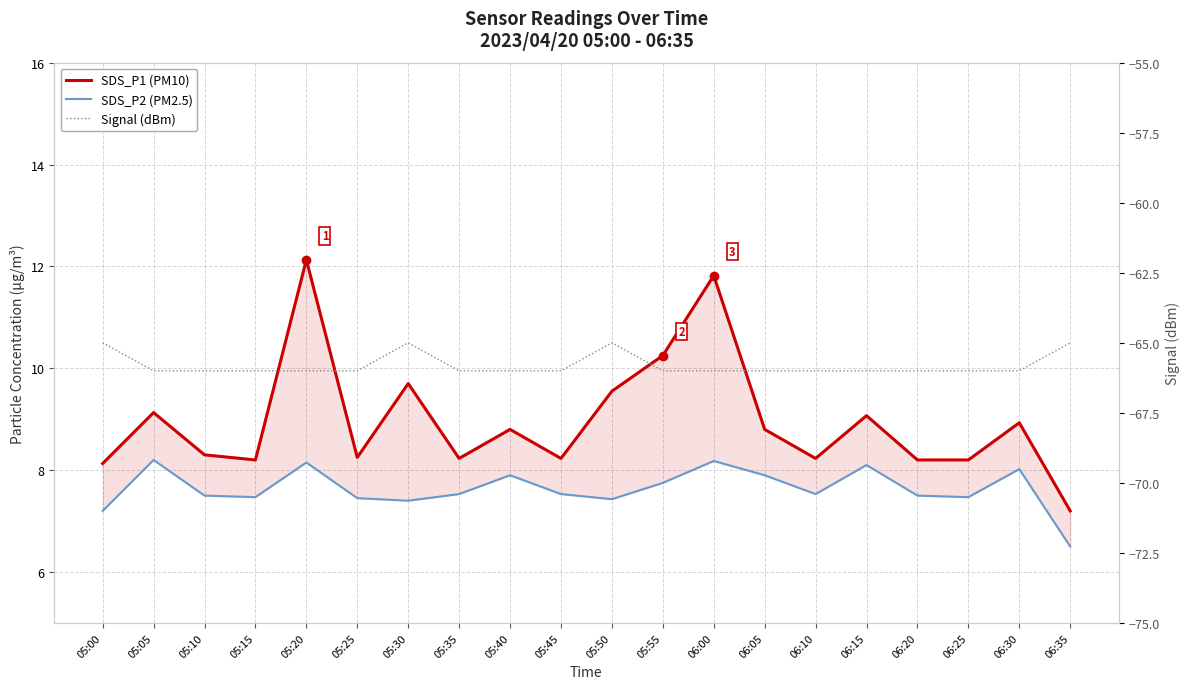

What is the sum of all SDS_P2 (PM2.5) values?

152.7